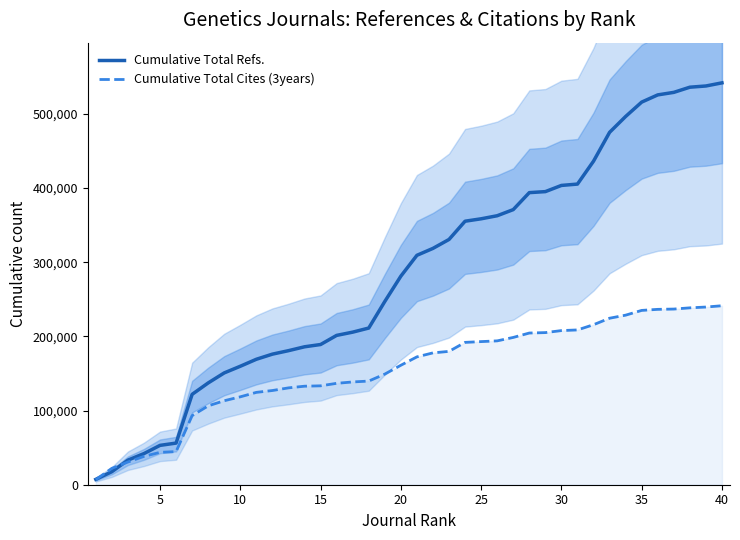

What is the highest value of the Cumulative Total Refs. series?

541863